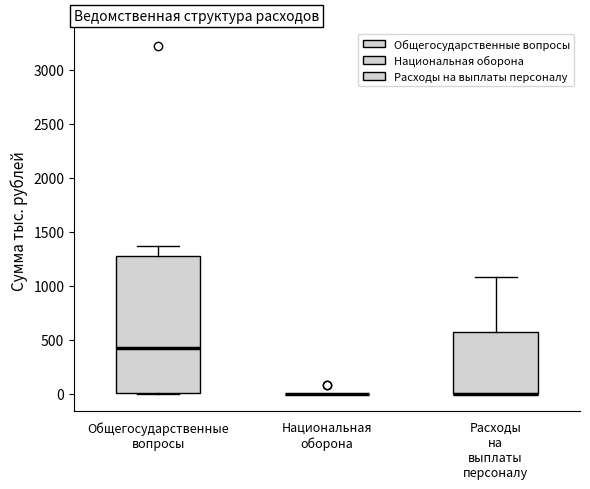

Reading left to right, read every box against the y-axis: the position of its median line, the range the box covers, and the ends of its whiskers. The values are not printed on the chart, so give them approximately, as read against the axis.

Общегосударственные вопросы: median 450, box 0 to 1250, whiskers 0 to 1350
Национальная оборона: box collapsed to a line at 0, whiskers 0 to 0
Расходы на выплаты персоналу: median 0 (drawn on the box's lower edge), box 0 to 550, whiskers 0 to 1100